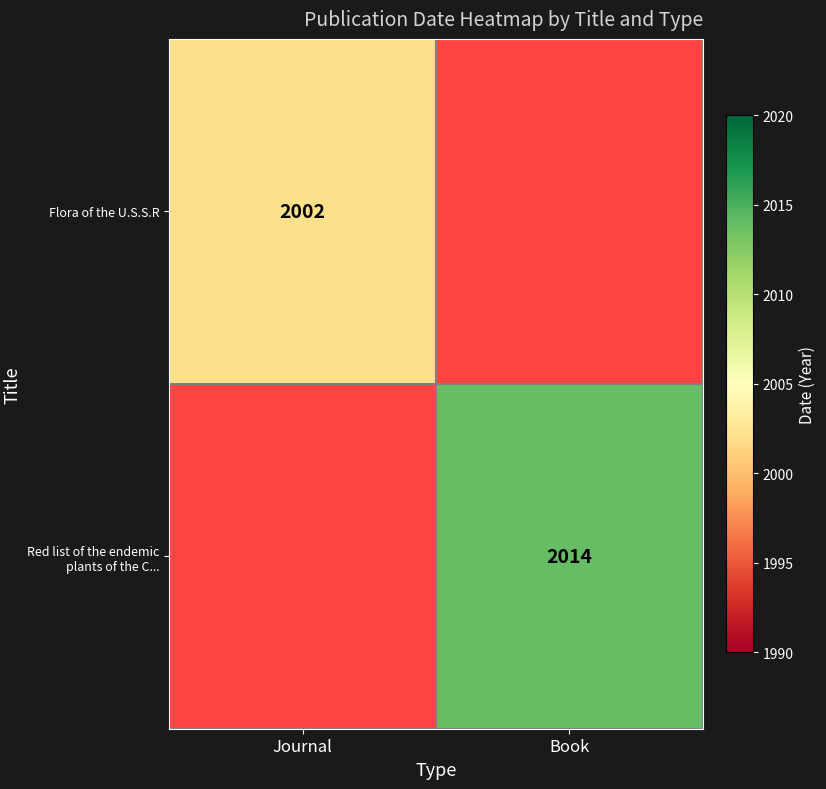

The value of Flora of the U.S.S.R at Journal is 1325. True or false?

False